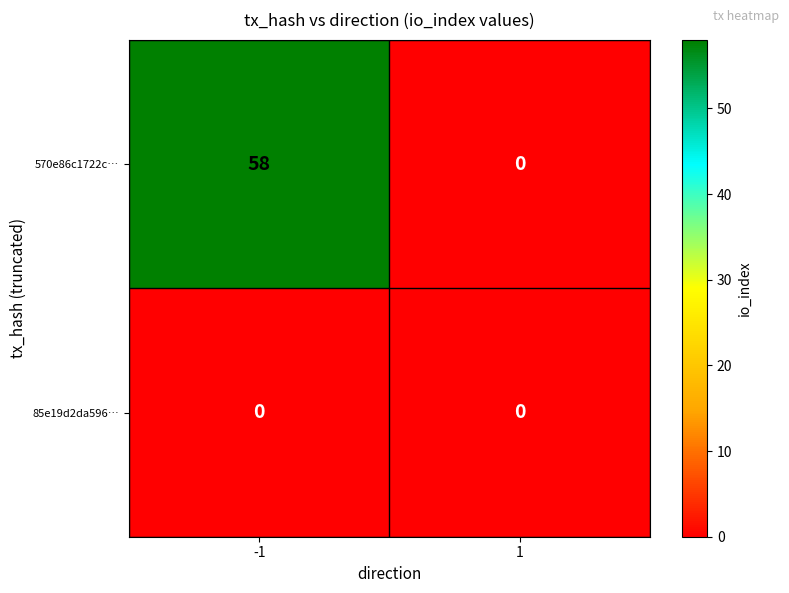

What is the sum of the 570e86c1722c… values at -1 and 1?

58